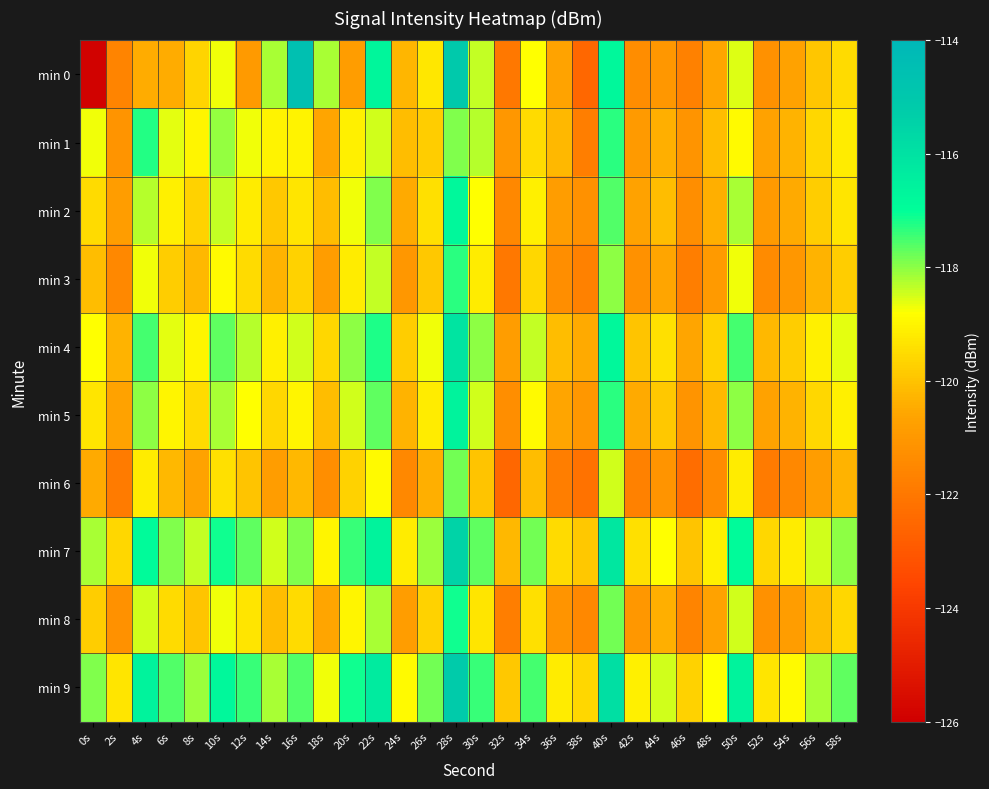

At which category does the chart reach its peak across all series?

16s